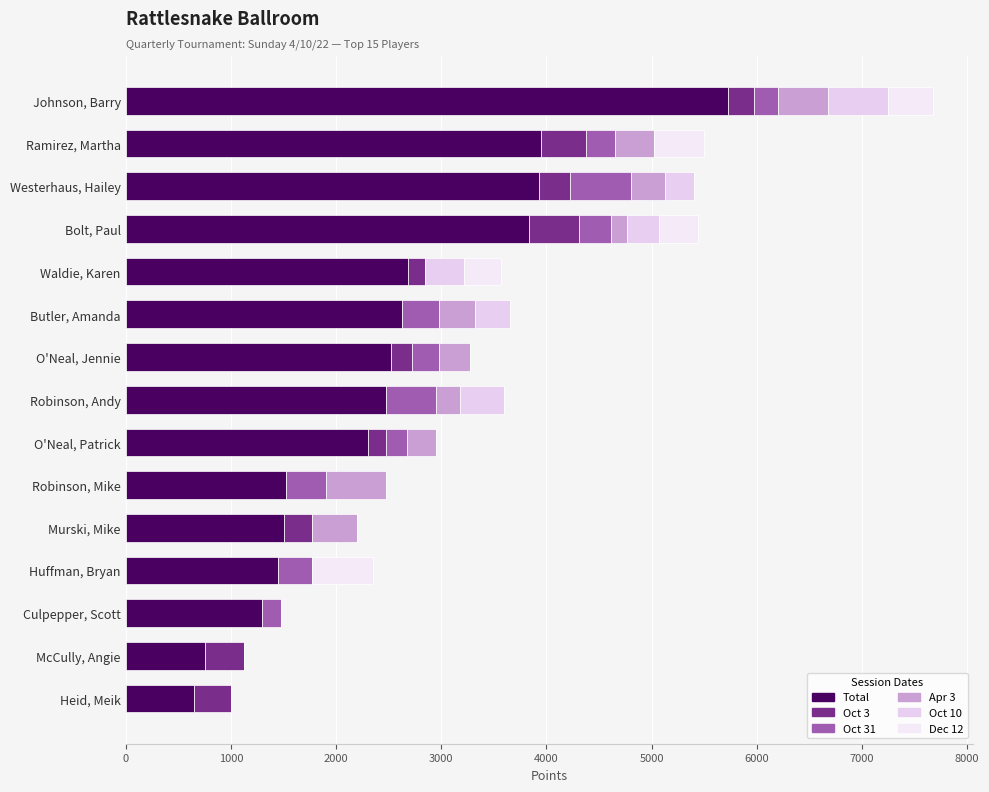

Reading left to right, extract all data points from this chart.

Total: 5725	3950	3925	3835	2685	2625	2525	2475	2300	1525	1500	1450	1300	750	650
Oct 3: 250	425	300	475	160	0	200	0	175	0	275	0	0	375	350
Oct 31: 225	275	575	300	0	350	250	475	200	375	0	325	175	0	0
Apr 3: 475	375	325	160	0	350	300	225	275	575	425	0	0	0	0
Oct 10: 575	0	275	300	375	325	0	425	0	0	0	0	0	0	0
Dec 12: 425	475	0	375	350	0	0	0	0	0	0	575	0	0	0